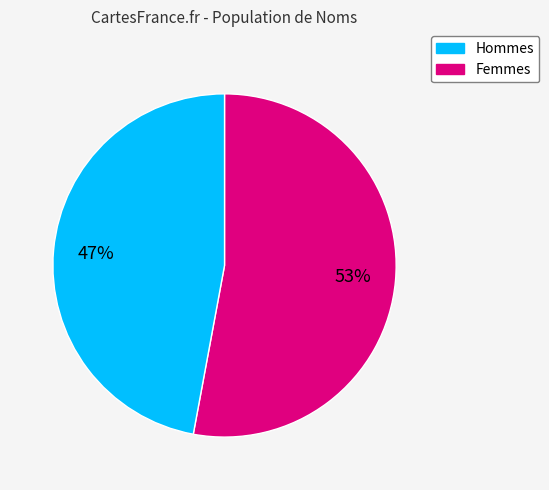

Does any single category account for the majority?

Yes